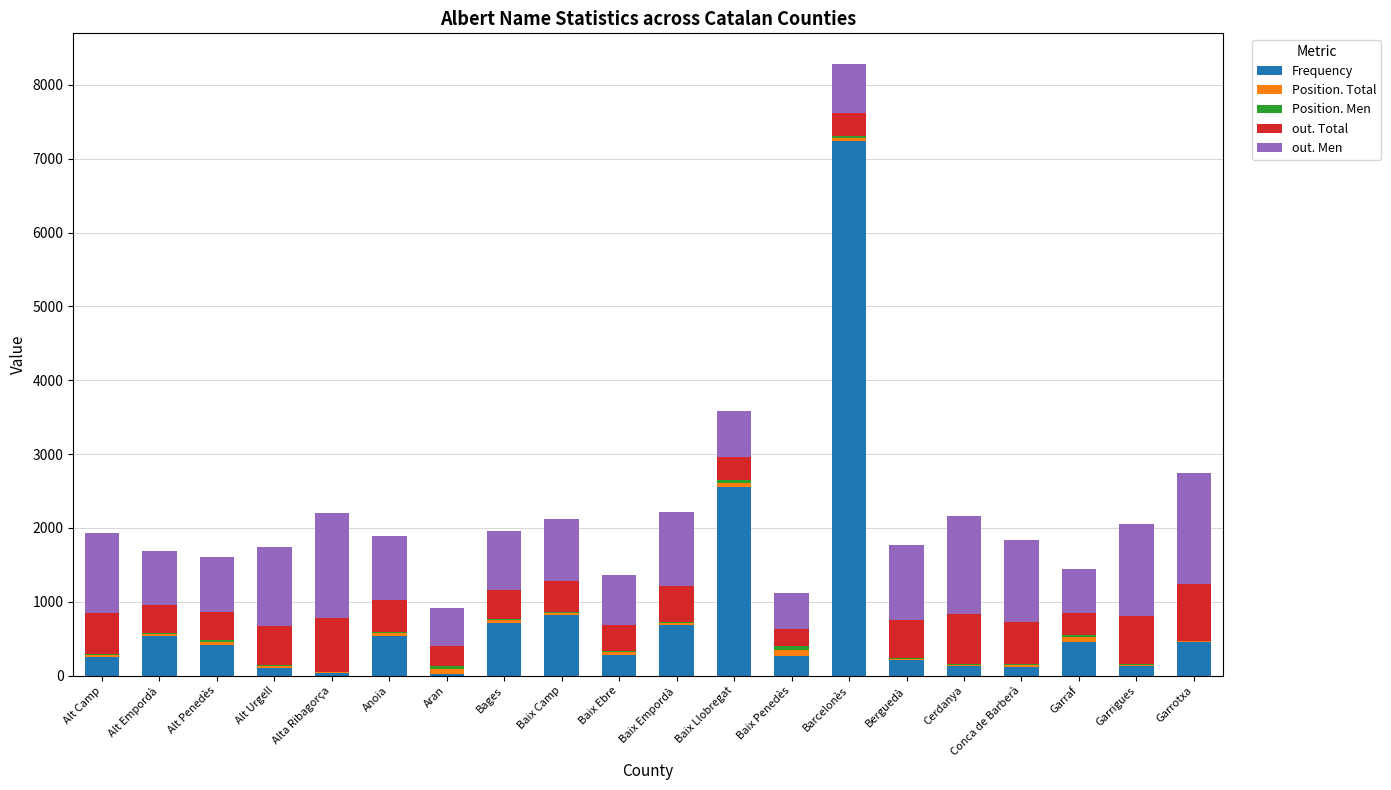

At which category is the sum across all series the highest?

Barcelonès